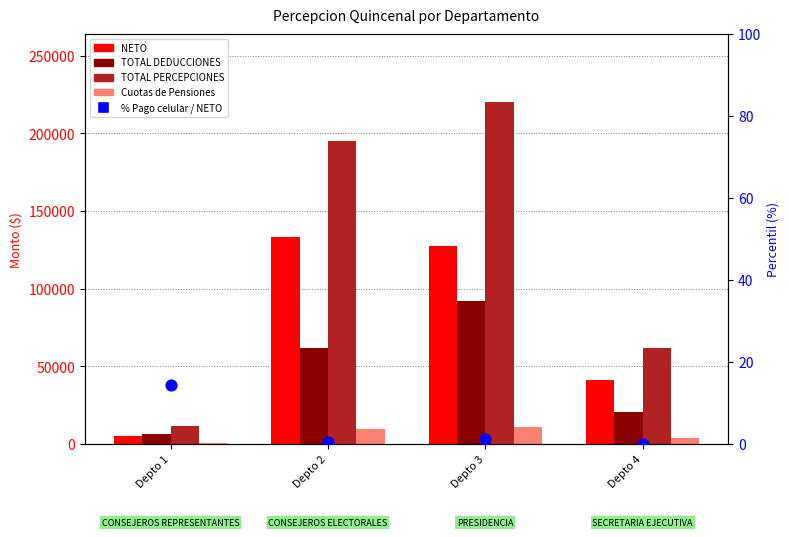

Which series has the largest Y range (max minus min)?

TOTAL PERCEPCIONES